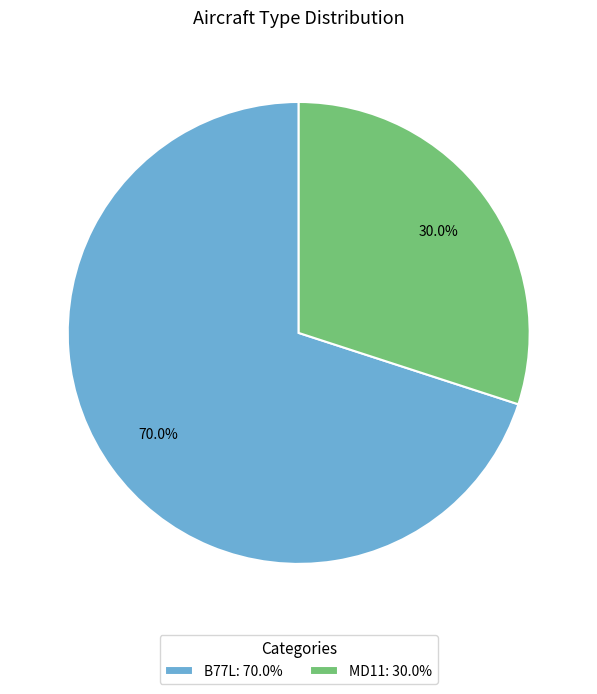

To the nearest percent, what portion does B77L represent?

70%